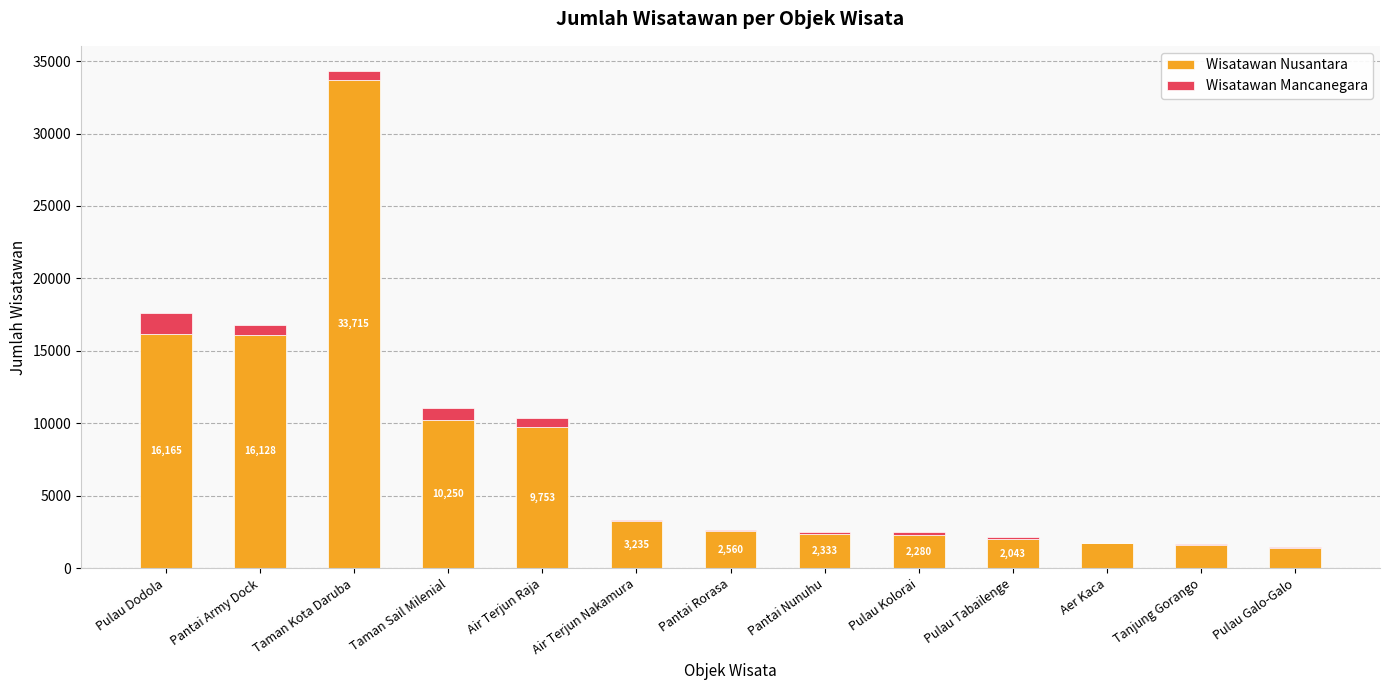

How many data points does each series have?

13